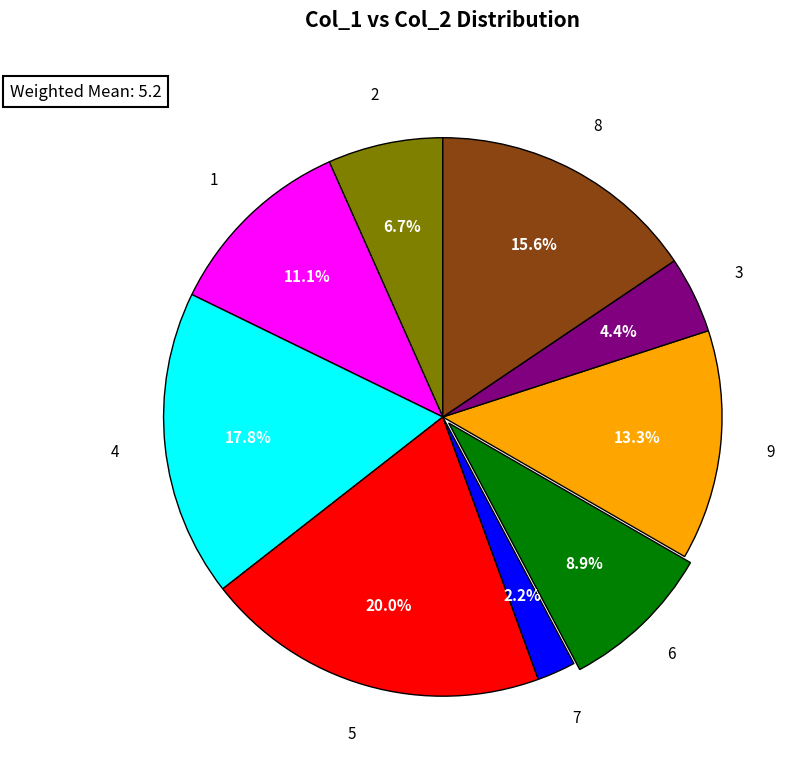

To the nearest percent, what portion does 1 represent?

11%